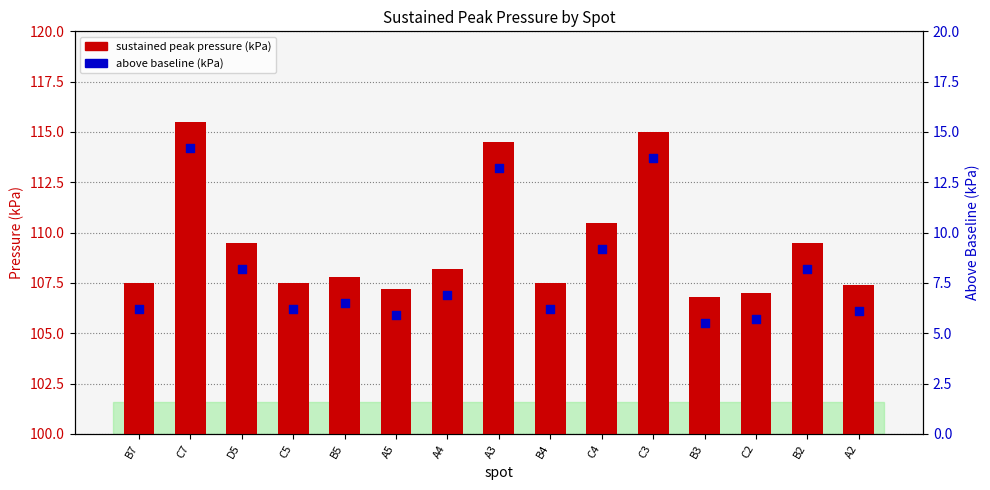

Which series reaches the maximum Y coordinate?

sustained peak pressure (kPa)